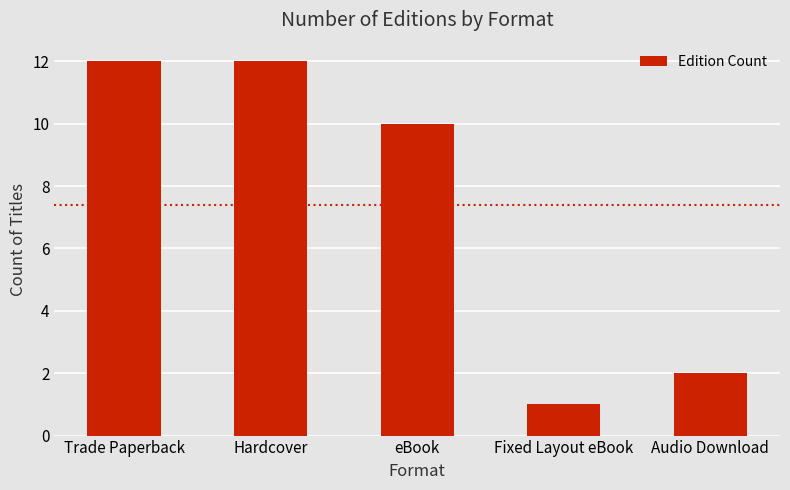

What is the greatest value displayed?

12